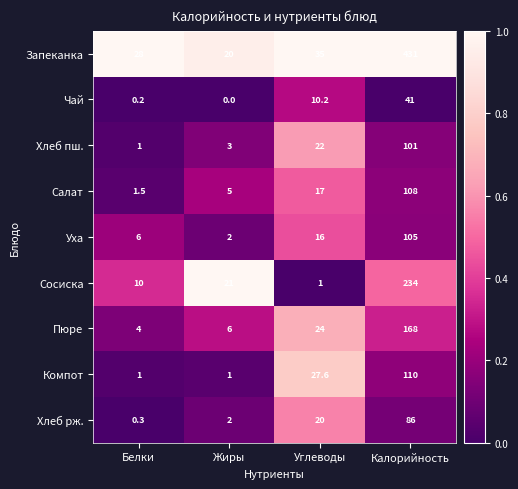

Where is Компот nearest to the value 55?

Углеводы